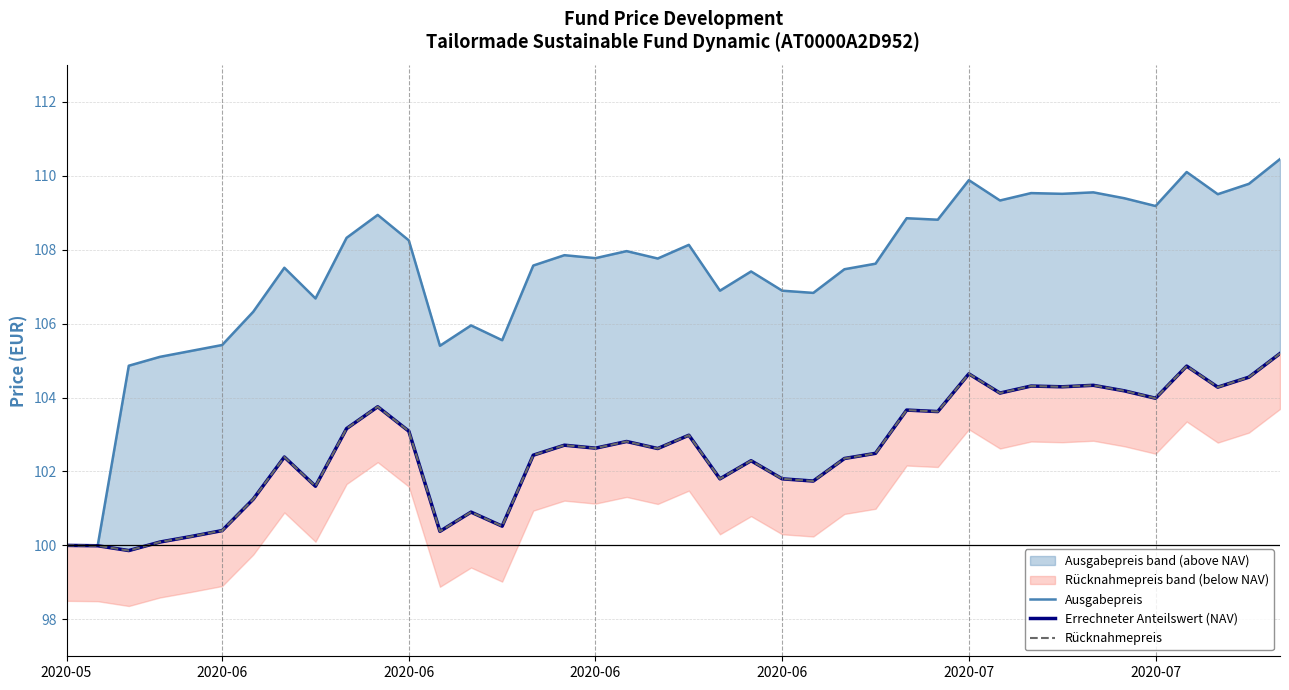

What is the value of the Ausgabepreis point at the 34th from the left?

109.5